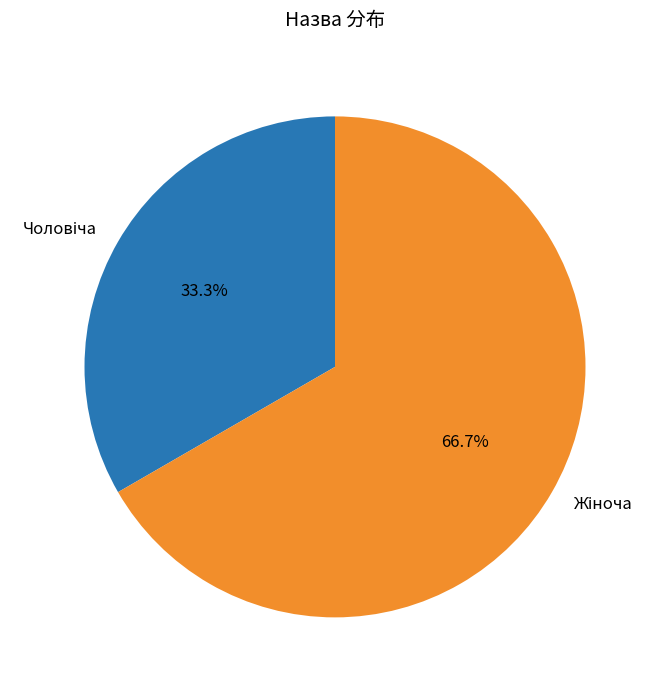

Is there any slice that represents more than half of the pie?

Yes